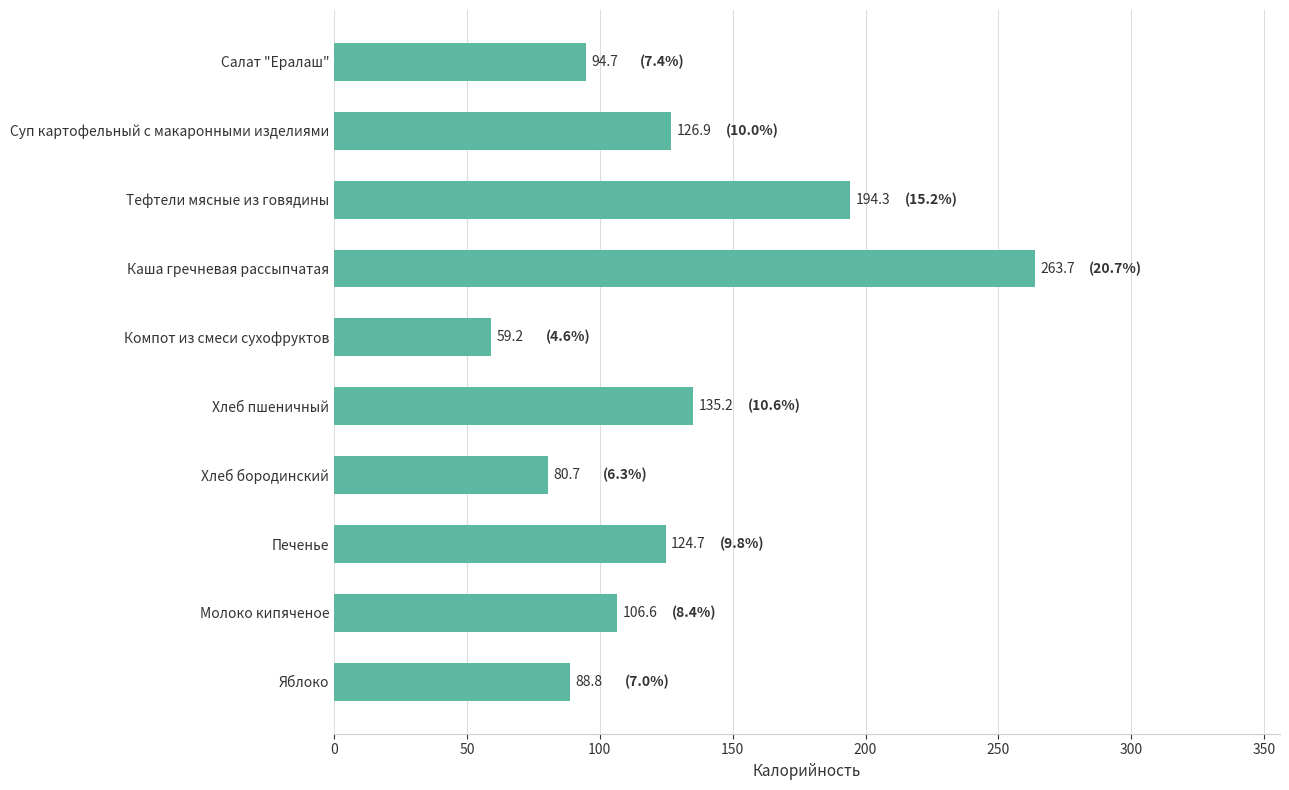

Reading bottom to top, list all the values displayed in this chart.

88.8	106.6	124.7	80.7	135.2	59.2	263.7	194.3	126.9	94.7